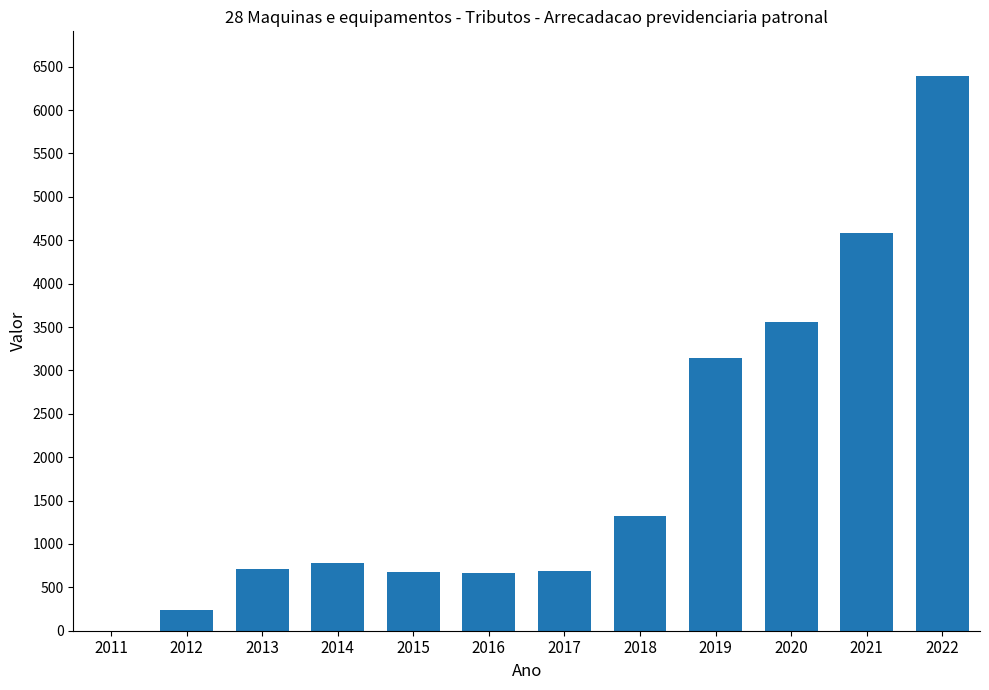

What is the change in value from 2014 to 2017?

-86.2